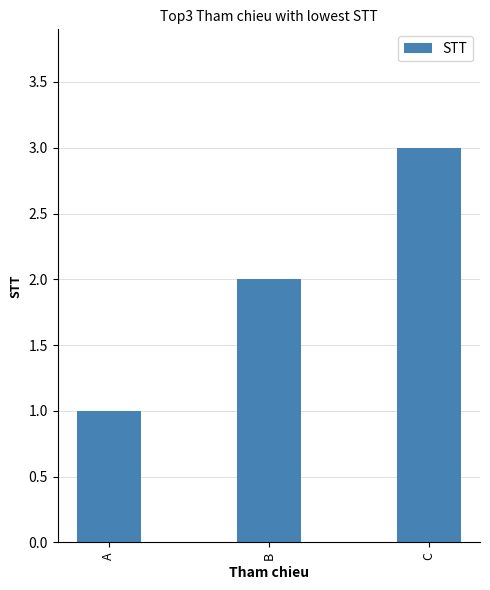

What is the difference between the values at A and C?

2